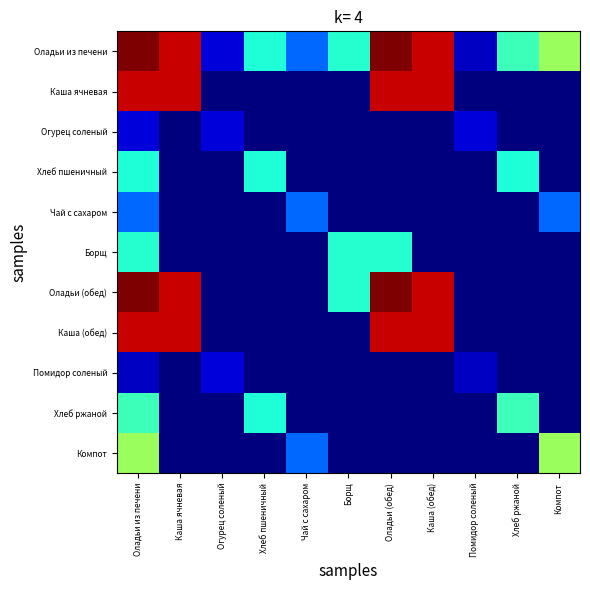

Reading left to right, list all the values displayed in this chart.

Оладьи из печени: Оладьи из печени=247.1	Каша ячневая=231.0	Огурец соленый=20.2	Хлеб пшеничный=95.8	Чай с сахаром=56.0	Борщ=98.3	Оладьи (обед)=247.1	Каша (обед)=231.0	Помидор соленый=15.2	Хлеб ржаной=105.0	Компот=132.6
Каша ячневая: Оладьи из печени=231.0	Каша ячневая=231.0	Огурец соленый=0.0	Хлеб пшеничный=0.0	Чай с сахаром=0.0	Борщ=0.0	Оладьи (обед)=231.0	Каша (обед)=231.0	Помидор соленый=0.0	Хлеб ржаной=0.0	Компот=0.0
Огурец соленый: Оладьи из печени=20.2	Каша ячневая=0.0	Огурец соленый=20.2	Хлеб пшеничный=0.0	Чай с сахаром=0.0	Борщ=0.0	Оладьи (обед)=0.0	Каша (обед)=0.0	Помидор соленый=20.2	Хлеб ржаной=0.0	Компот=0.0
Хлеб пшеничный: Оладьи из печени=95.8	Каша ячневая=0.0	Огурец соленый=0.0	Хлеб пшеничный=95.8	Чай с сахаром=0.0	Борщ=0.0	Оладьи (обед)=0.0	Каша (обед)=0.0	Помидор соленый=0.0	Хлеб ржаной=95.8	Компот=0.0
Чай с сахаром: Оладьи из печени=56.0	Каша ячневая=0.0	Огурец соленый=0.0	Хлеб пшеничный=0.0	Чай с сахаром=56.0	Борщ=0.0	Оладьи (обед)=0.0	Каша (обед)=0.0	Помидор соленый=0.0	Хлеб ржаной=0.0	Компот=56.0
Борщ: Оладьи из печени=98.3	Каша ячневая=0.0	Огурец соленый=0.0	Хлеб пшеничный=0.0	Чай с сахаром=0.0	Борщ=98.3	Оладьи (обед)=98.3	Каша (обед)=0.0	Помидор соленый=0.0	Хлеб ржаной=0.0	Компот=0.0
Оладьи (обед): Оладьи из печени=247.1	Каша ячневая=231.0	Огурец соленый=0.0	Хлеб пшеничный=0.0	Чай с сахаром=0.0	Борщ=98.3	Оладьи (обед)=247.1	Каша (обед)=231.0	Помидор соленый=0.0	Хлеб ржаной=0.0	Компот=0.0
Каша (обед): Оладьи из печени=231.0	Каша ячневая=231.0	Огурец соленый=0.0	Хлеб пшеничный=0.0	Чай с сахаром=0.0	Борщ=0.0	Оладьи (обед)=231.0	Каша (обед)=231.0	Помидор соленый=0.0	Хлеб ржаной=0.0	Компот=0.0
Помидор соленый: Оладьи из печени=15.2	Каша ячневая=0.0	Огурец соленый=20.2	Хлеб пшеничный=0.0	Чай с сахаром=0.0	Борщ=0.0	Оладьи (обед)=0.0	Каша (обед)=0.0	Помидор соленый=15.2	Хлеб ржаной=0.0	Компот=0.0
Хлеб ржаной: Оладьи из печени=105.0	Каша ячневая=0.0	Огурец соленый=0.0	Хлеб пшеничный=95.8	Чай с сахаром=0.0	Борщ=0.0	Оладьи (обед)=0.0	Каша (обед)=0.0	Помидор соленый=0.0	Хлеб ржаной=105.0	Компот=0.0
Компот: Оладьи из печени=132.6	Каша ячневая=0.0	Огурец соленый=0.0	Хлеб пшеничный=0.0	Чай с сахаром=56.0	Борщ=0.0	Оладьи (обед)=0.0	Каша (обед)=0.0	Помидор соленый=0.0	Хлеб ржаной=0.0	Компот=132.6